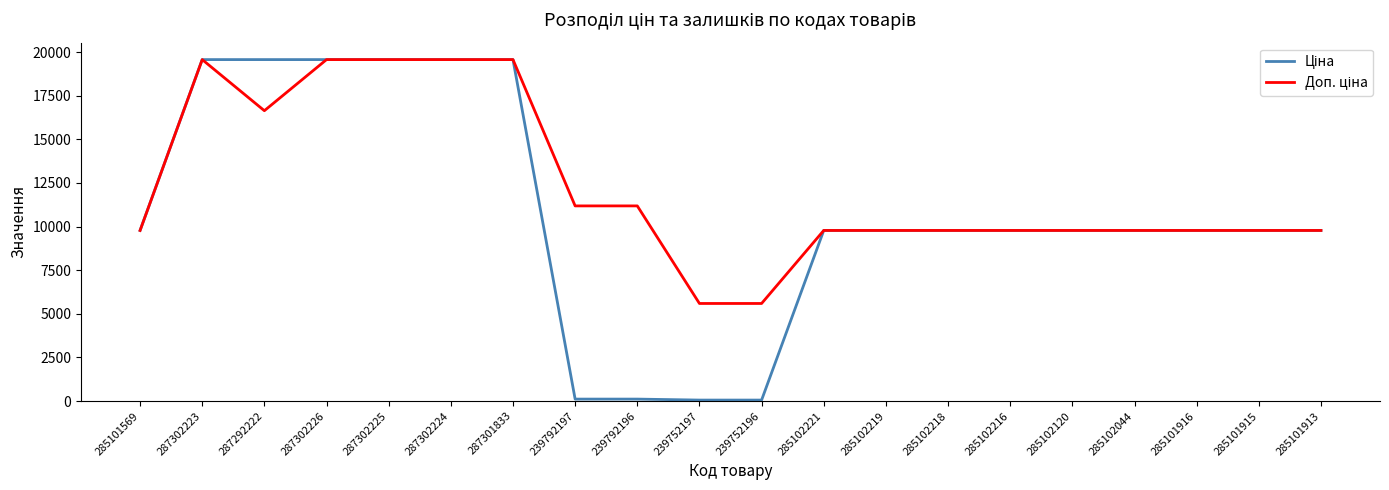

Reading left to right, extract all data points from this chart.

Ціна: 9775.5	19564.9	19564.9	19564.9	19564.9	19564.9	19564.9	111.8	111.8	55.9	55.9	9775.5	9775.5	9775.5	9775.5	9775.5	9775.5	9775.5	9775.5	9775.5
Доп. ціна: 9775.5	19564.9	16636.8	19564.9	19564.9	19564.9	19564.9	11182.0	11182.0	5591.0	5591.0	9775.5	9775.5	9775.5	9775.5	9775.5	9775.5	9775.5	9775.5	9775.5